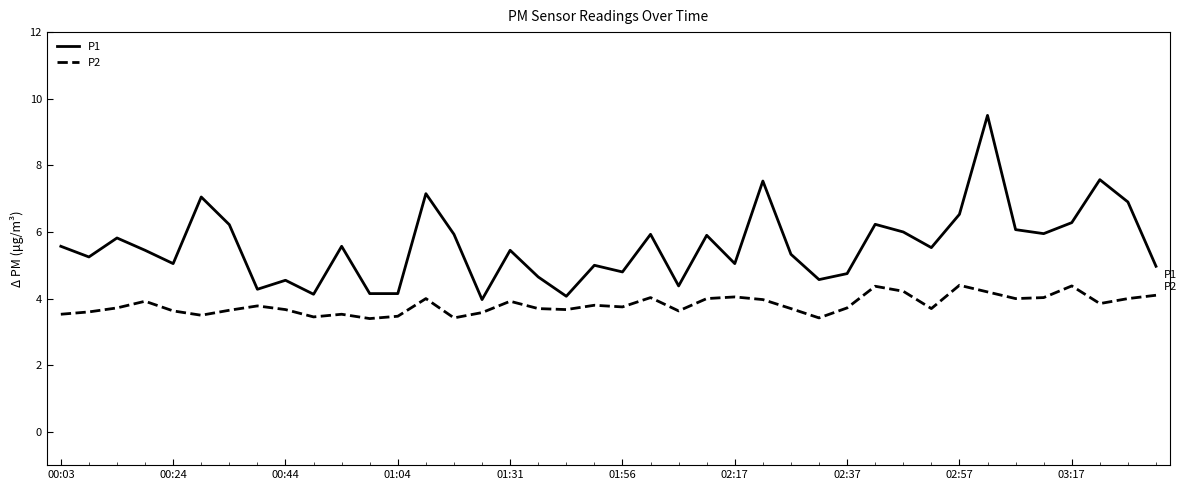

What are all the series names shown in the legend?

P1, P2